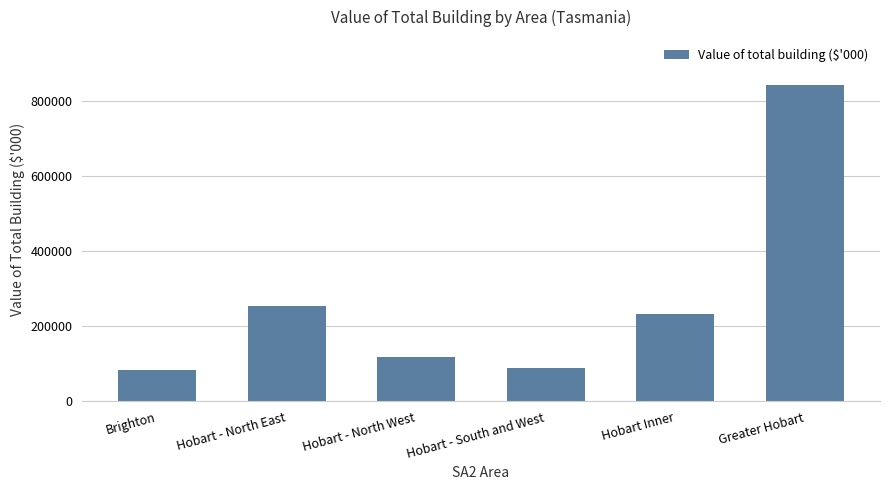

How many distinct data groups are displayed?

1